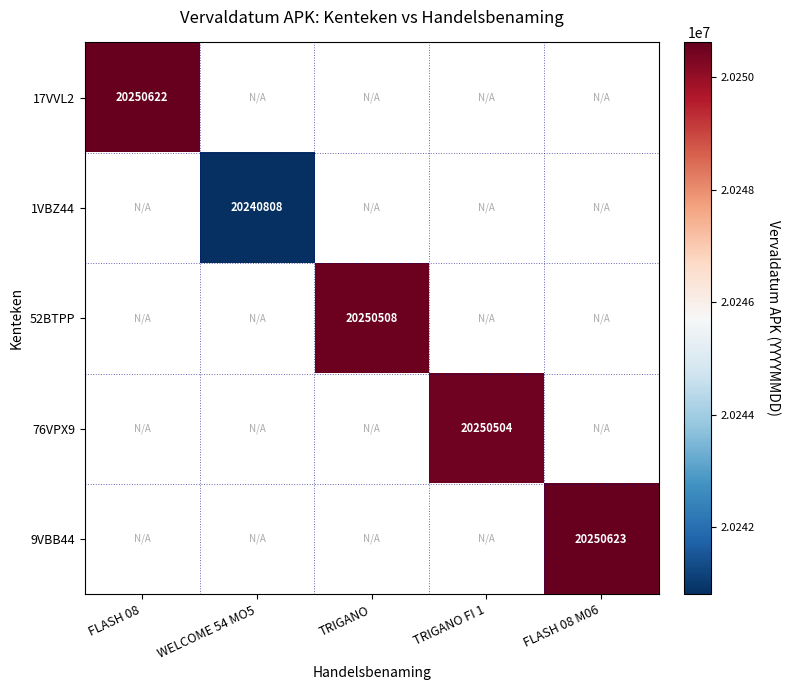

The 9VBB44 series shows 33491156 at FLASH 08 M06. True or false?

False